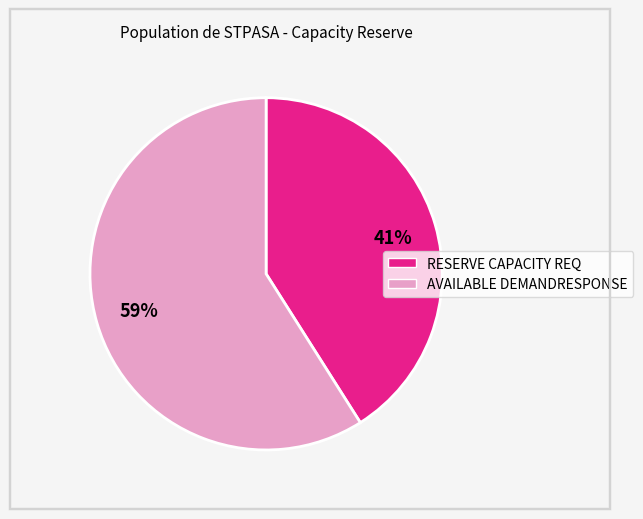

Is there any slice that represents more than half of the pie?

Yes